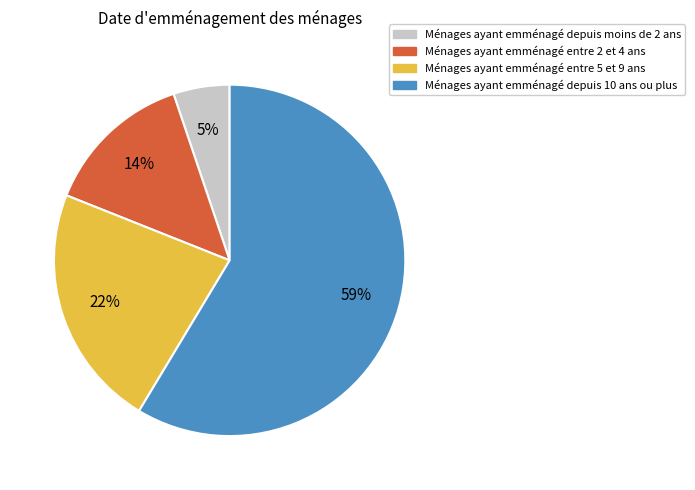

To the nearest percent, what is the average slice percentage?

25%